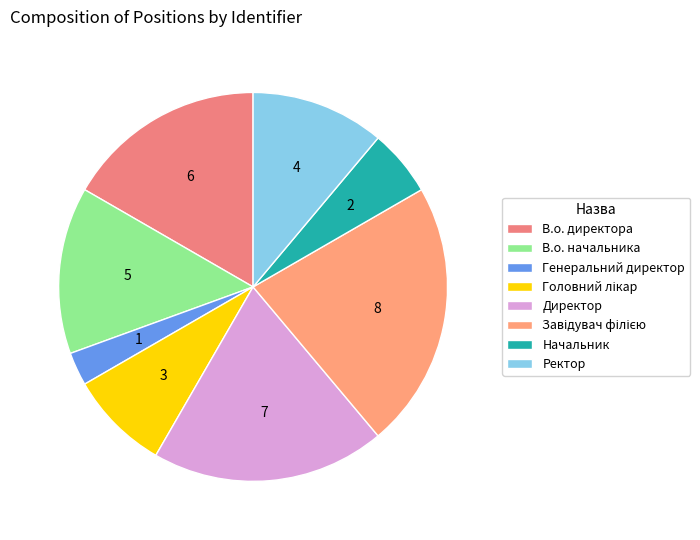

Count the number of slices in the pie.

8